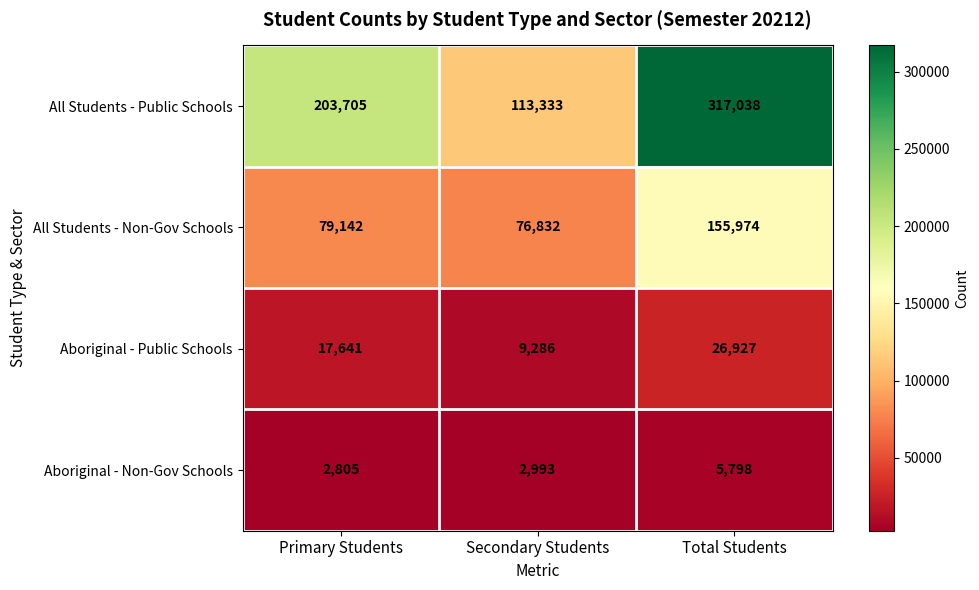

Where is Aboriginal - Non-Gov Schools nearest to the value 4301?

Secondary Students